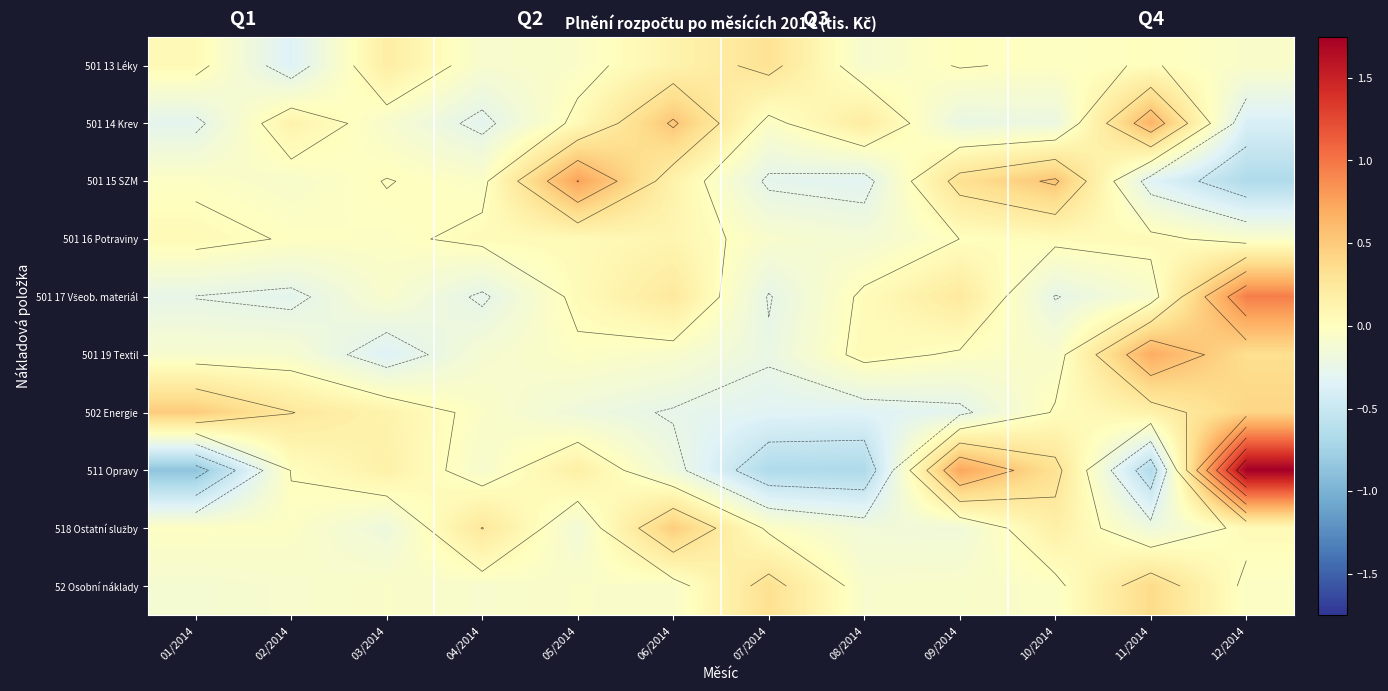

What is the total value across all series at 10/2014?

0.5